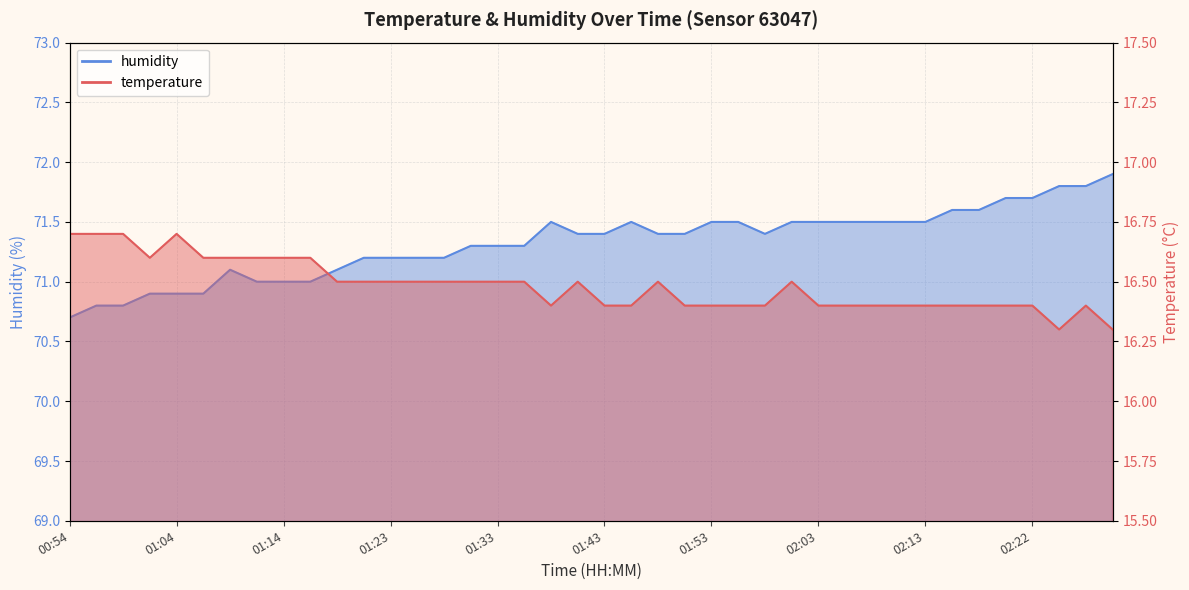

What is the total value across all series at 02:00?

88.0